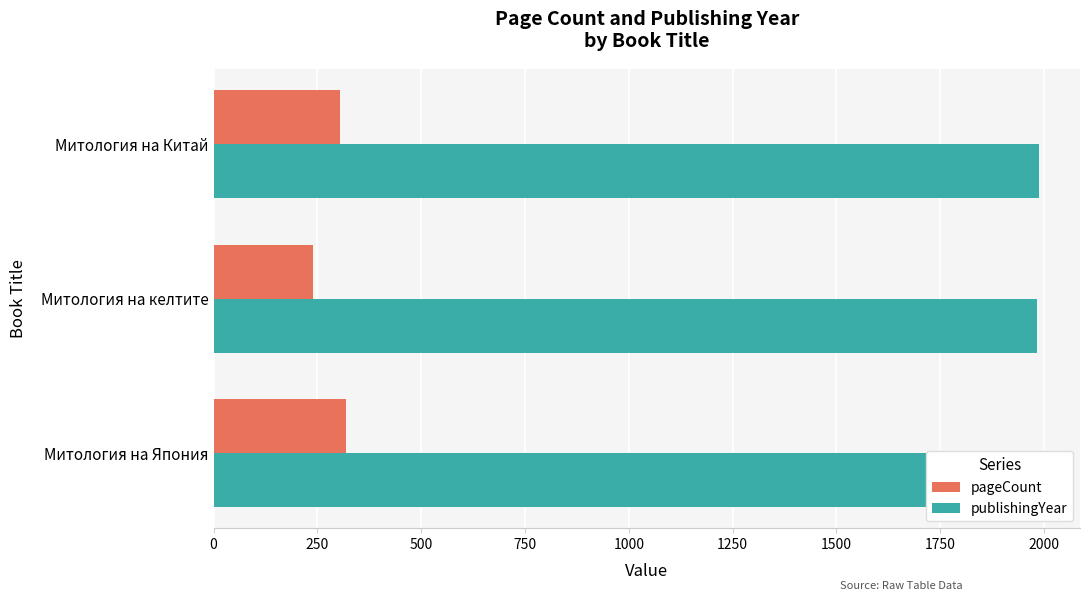

What is the difference between the maximum and minimum values in the publishingYear series?

5